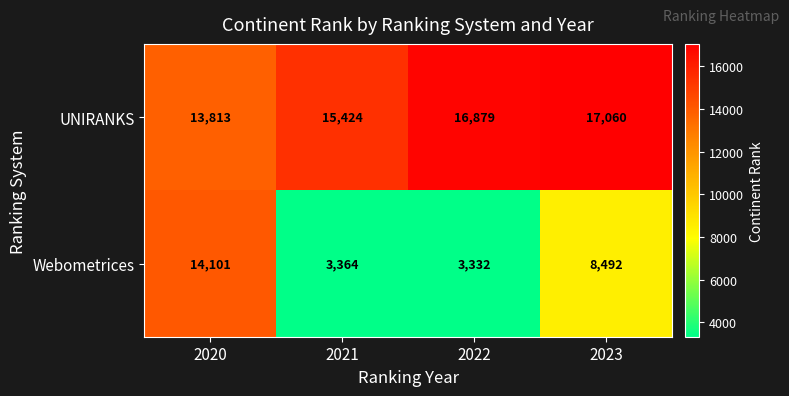

Rank the series at 2022 from lowest to highest value.

Webometrices, UNIRANKS